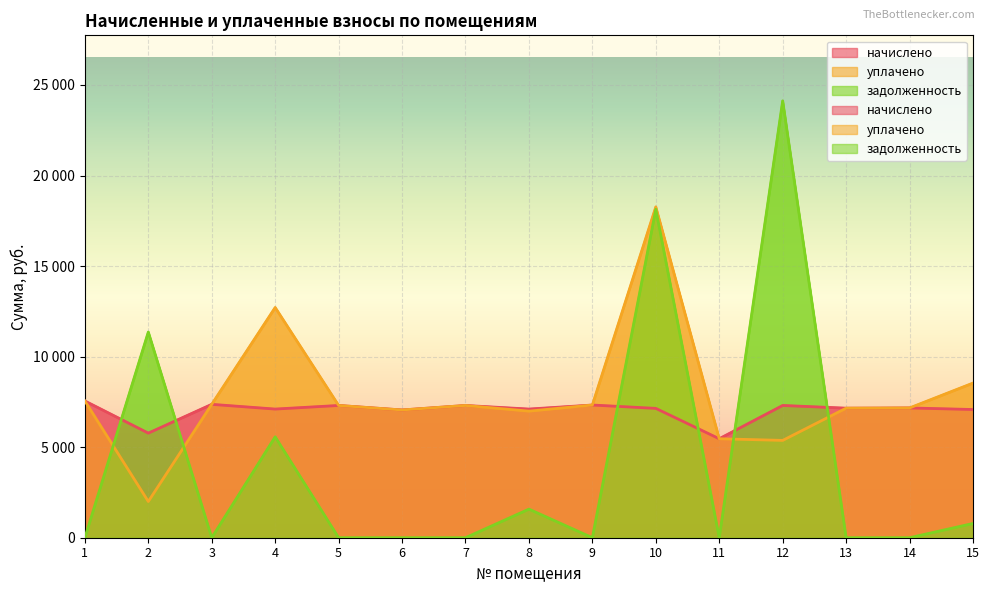

How many interior local peaks does the уплачено series have?

3